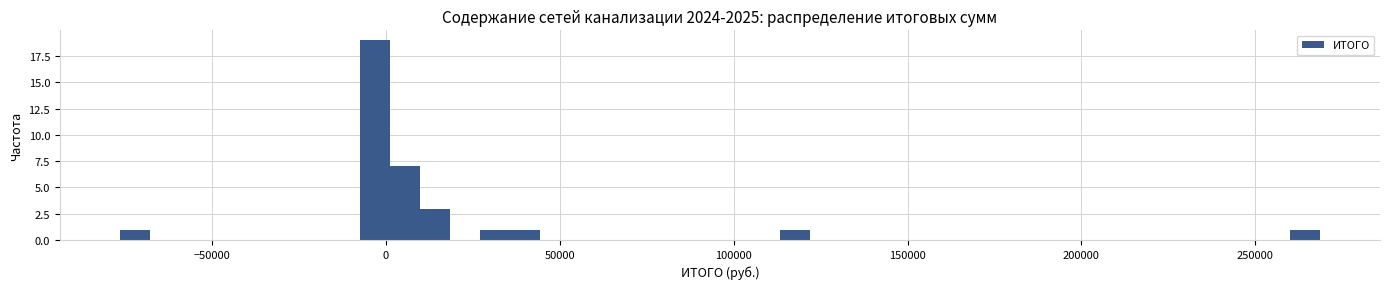

Around what value on the x-axis is the tallest bar? Give the approximate position of its centre, as read against the axis.

-5000